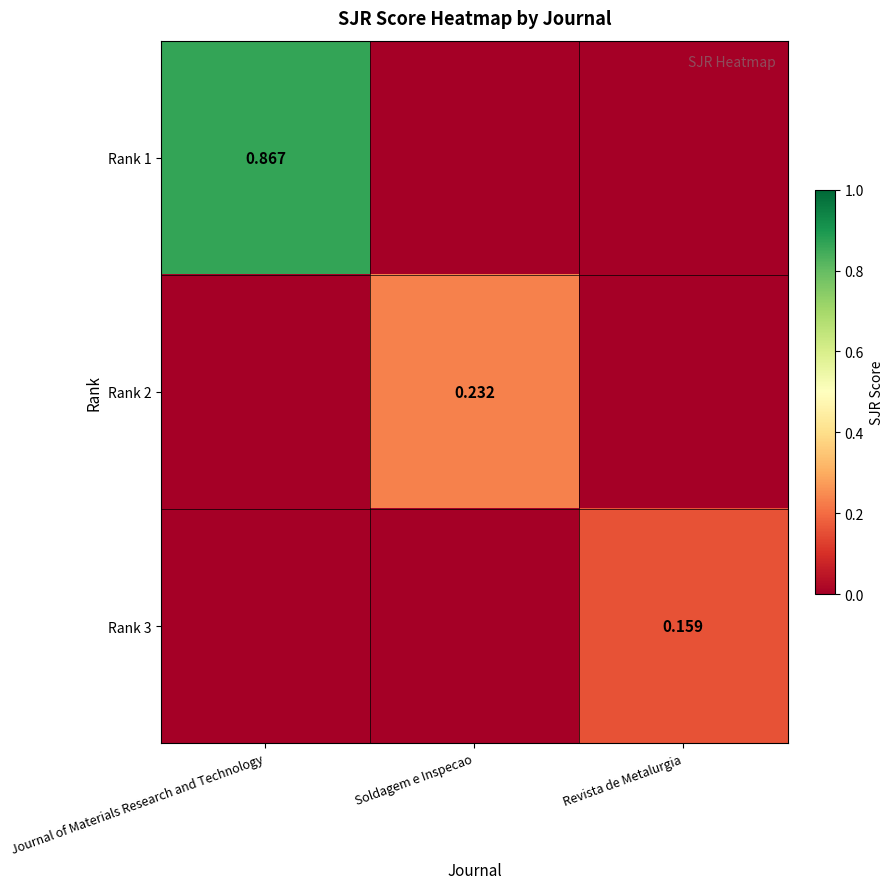

How many positive values does the Rank 3 series have?

1